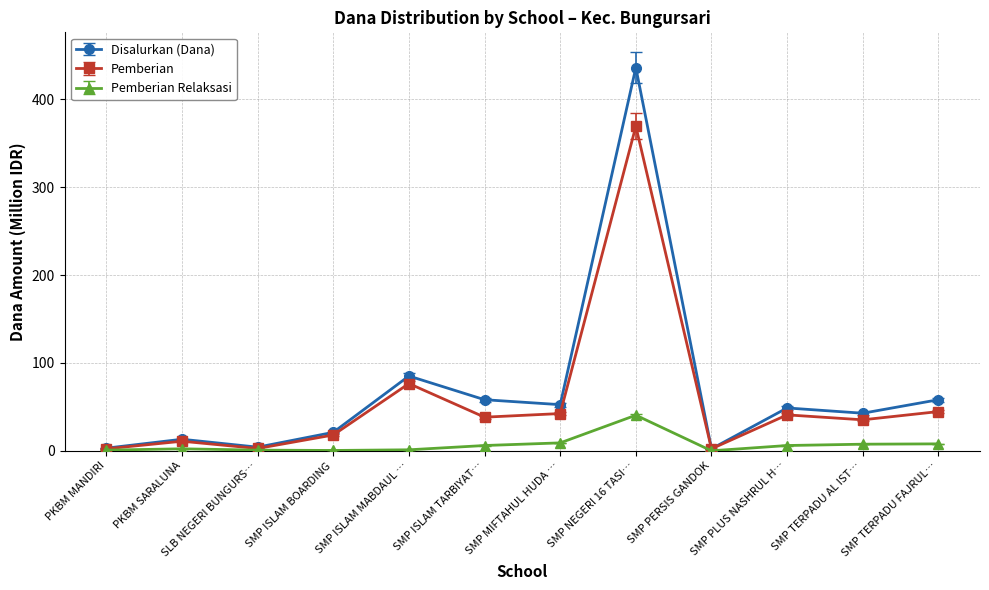

What is the total value across all series at SMP PERSIS GANDOK?

4.5